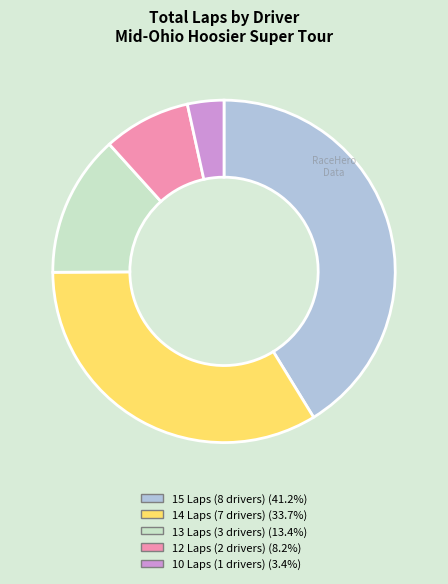

Is there any slice that represents more than half of the pie?

No